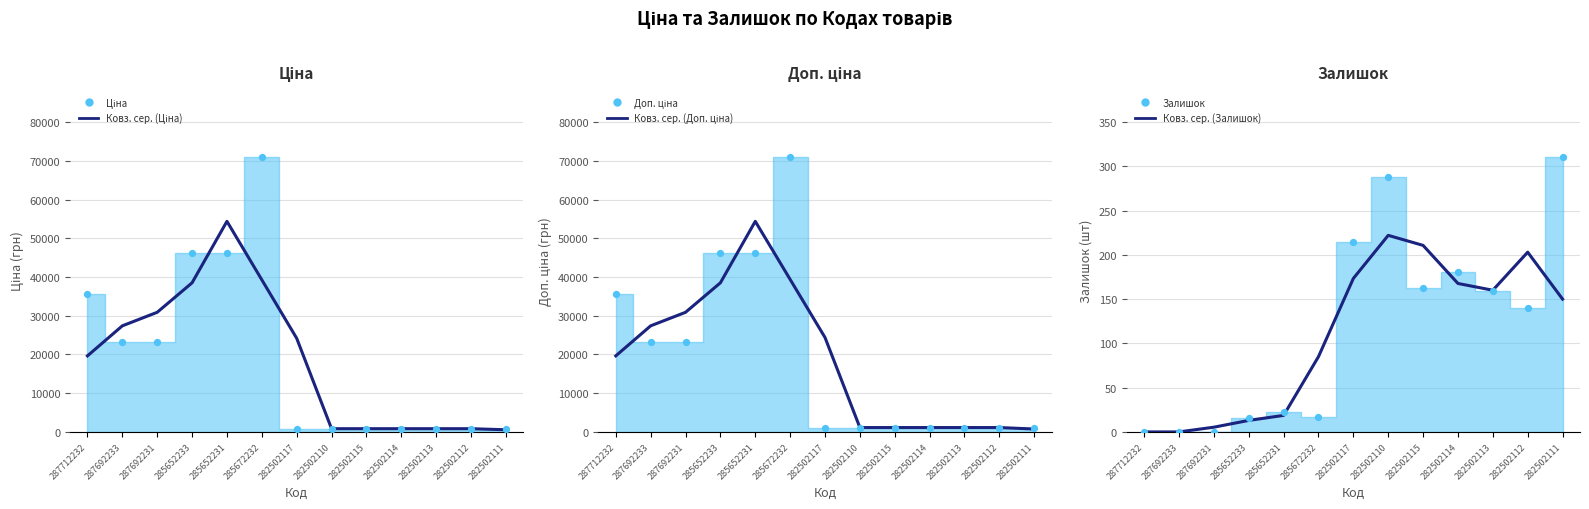

Which series reaches the minimum Y coordinate?

Залишок (ковз. сер.)